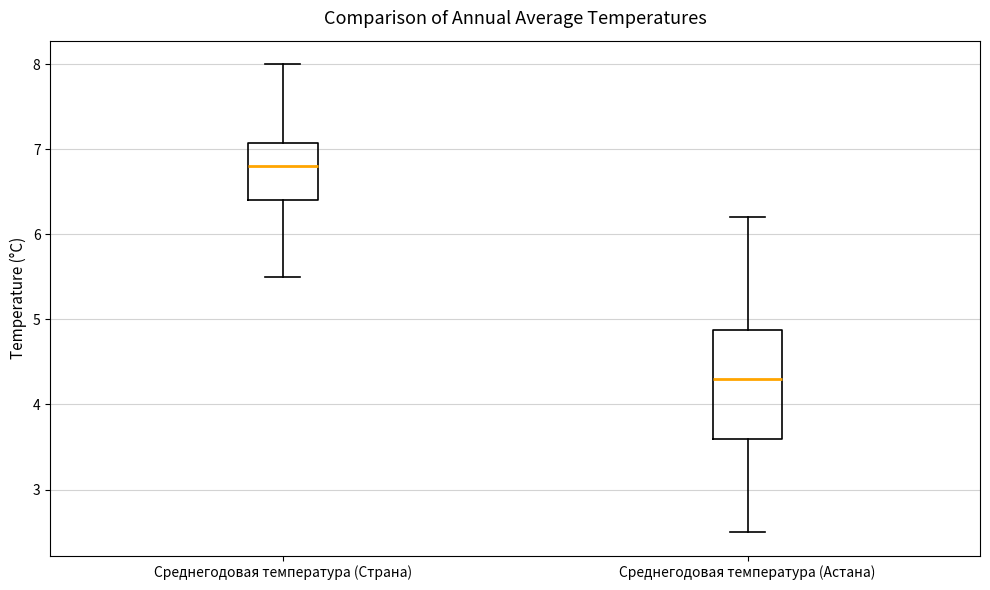

Which box's median line is the highest?

Среднегодовая температура (Страна)